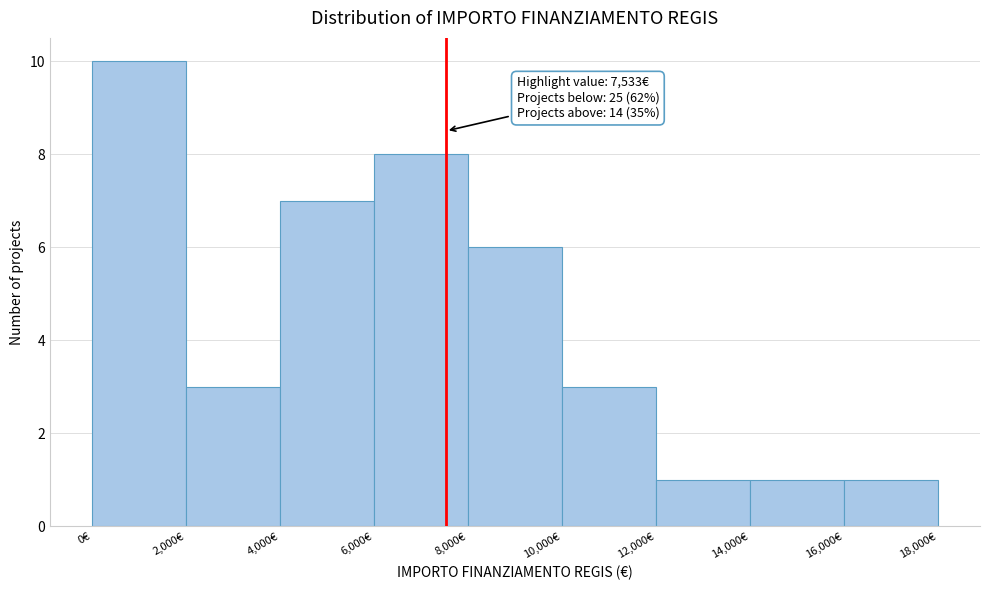

Which range on the x-axis has the tallest bar?

0 to 2000